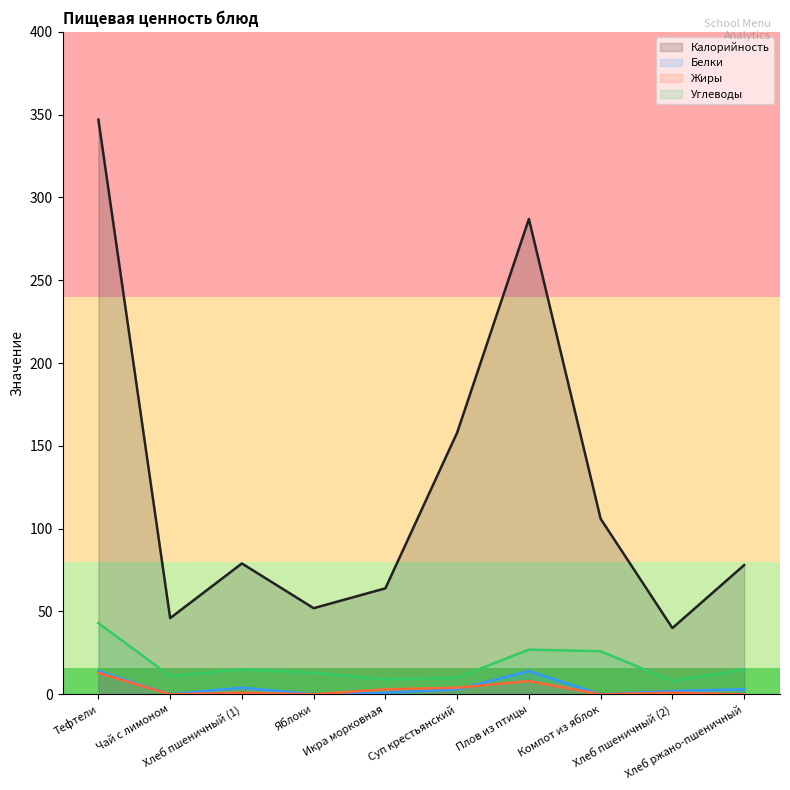

At Хлеб ржано-пшеничный, list the series in order from largest to smallest.

Калорийность, Углеводы, Белки, Жиры